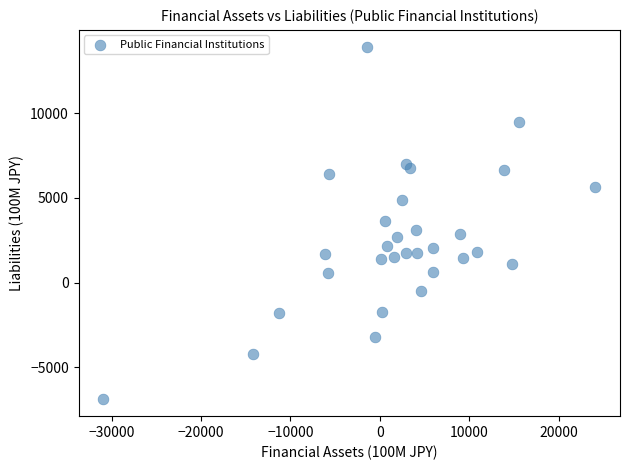

What is the range of X values (max minus min)?

55041.9